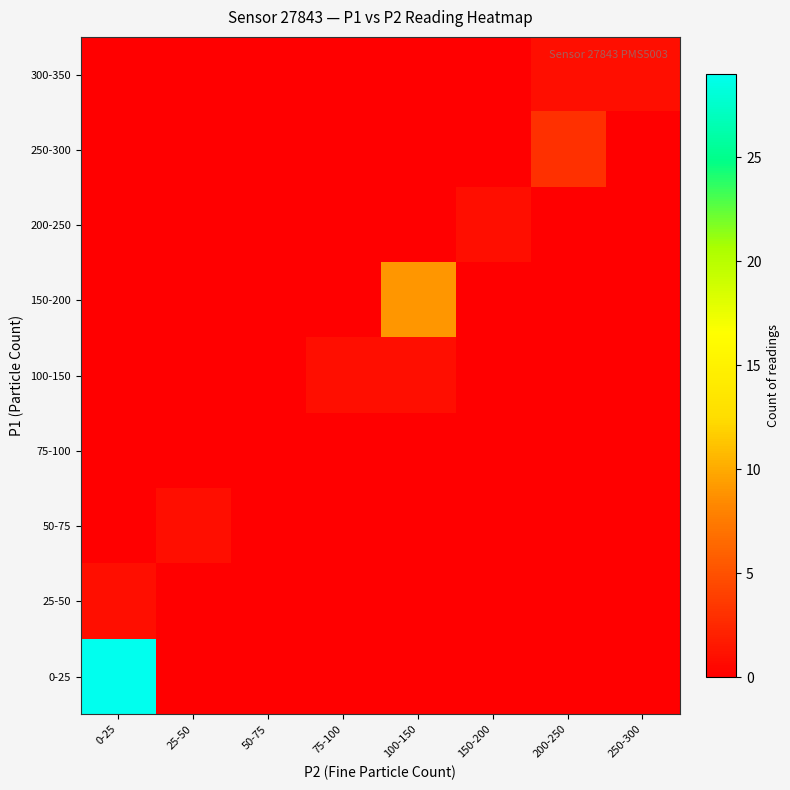

At how many categories does at least one series exceed 14?

1